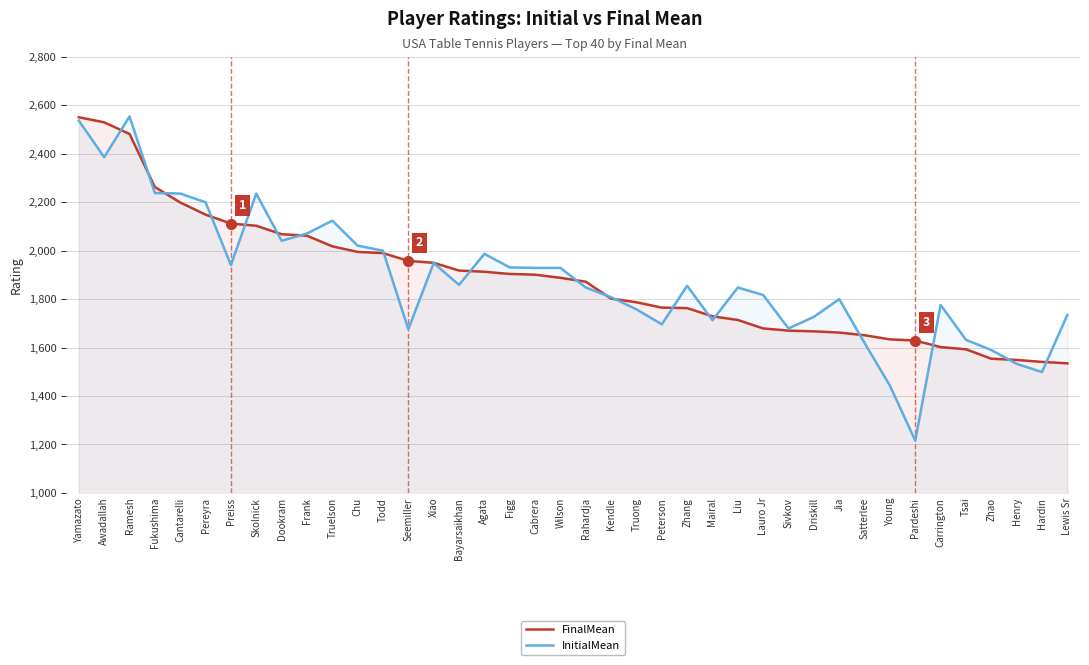

What is the label of the 4th point from the right?

Zhao